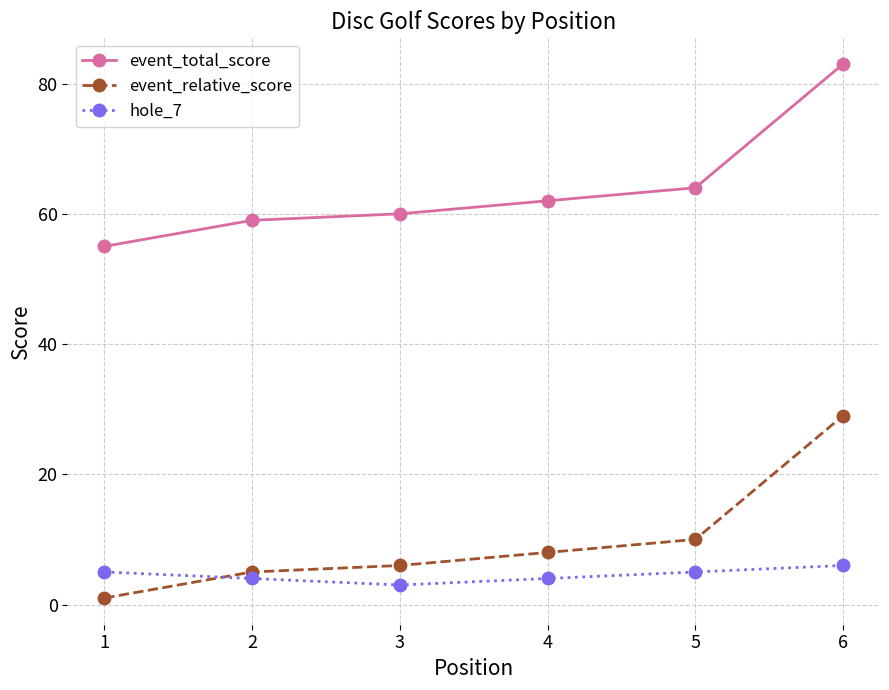

At which category does the chart reach its peak across all series?

6